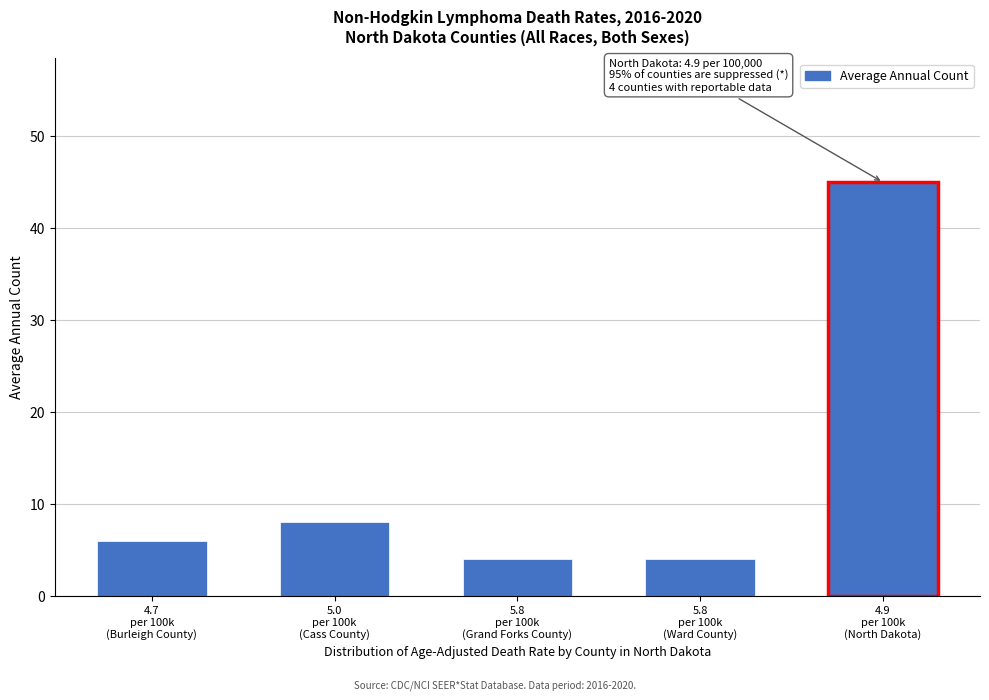

Reading left to right, extract all data points from this chart.

6	8	4	4	45